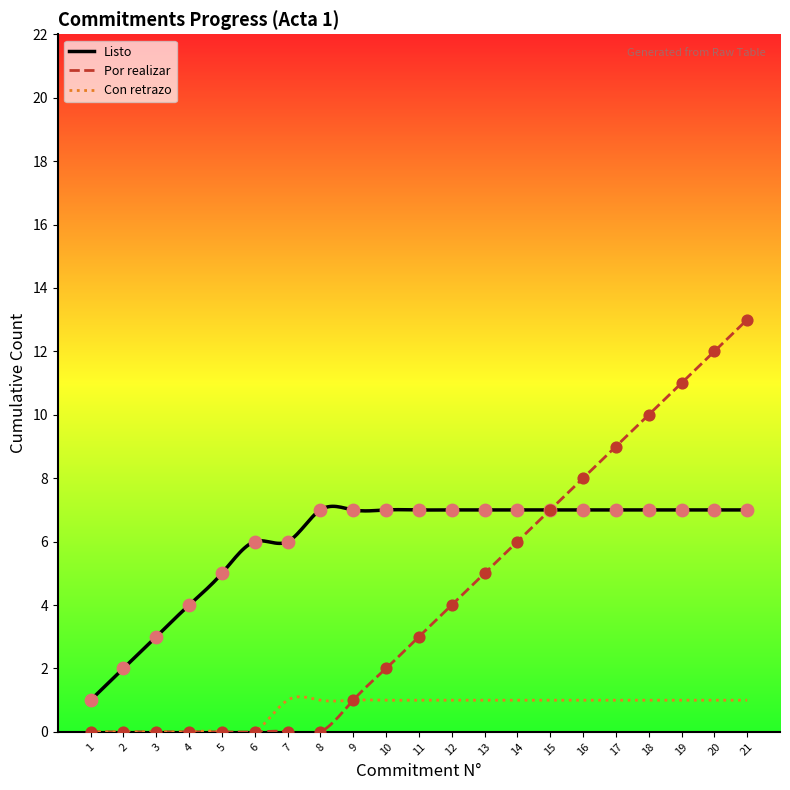

Which has a higher value, 19 or 9?

19